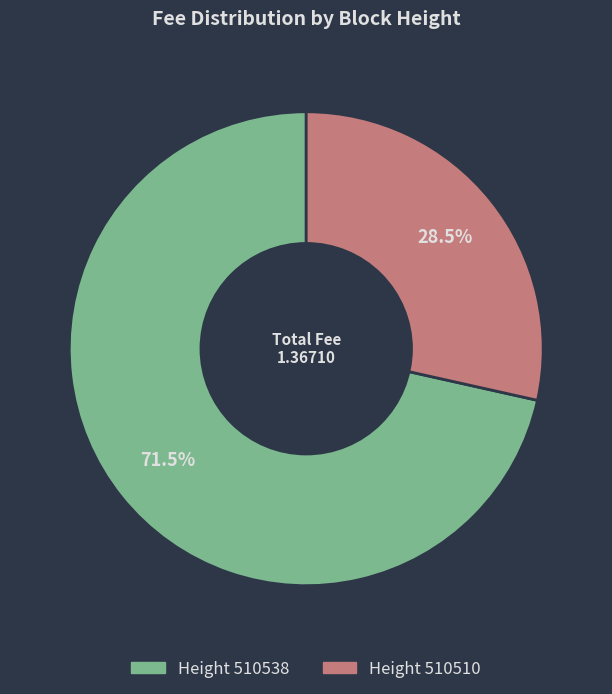

Is there a majority slice in this chart?

Yes